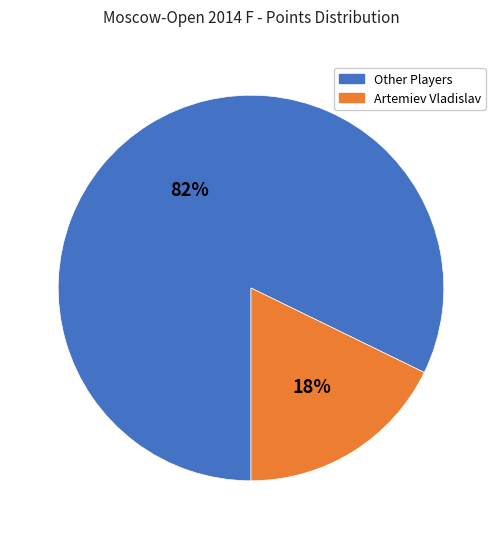

To the nearest percent, what is the combined percentage of Artemiev Vladislav and Other Players?

100%